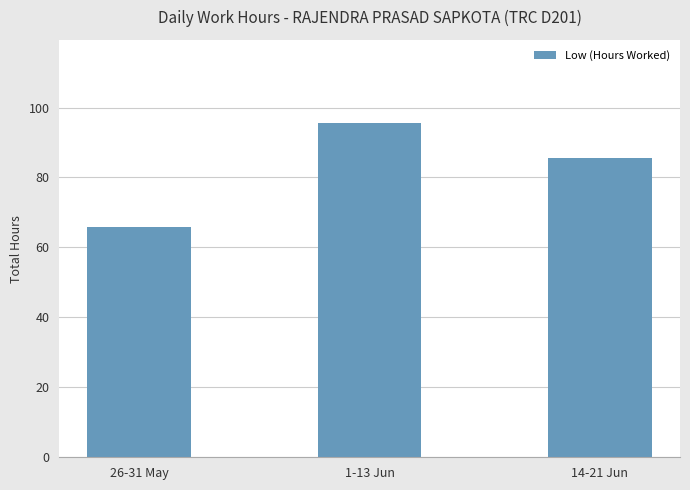

Approximately how many times larger is the value at 1-13 Jun compared to 14-21 Jun?

1.1